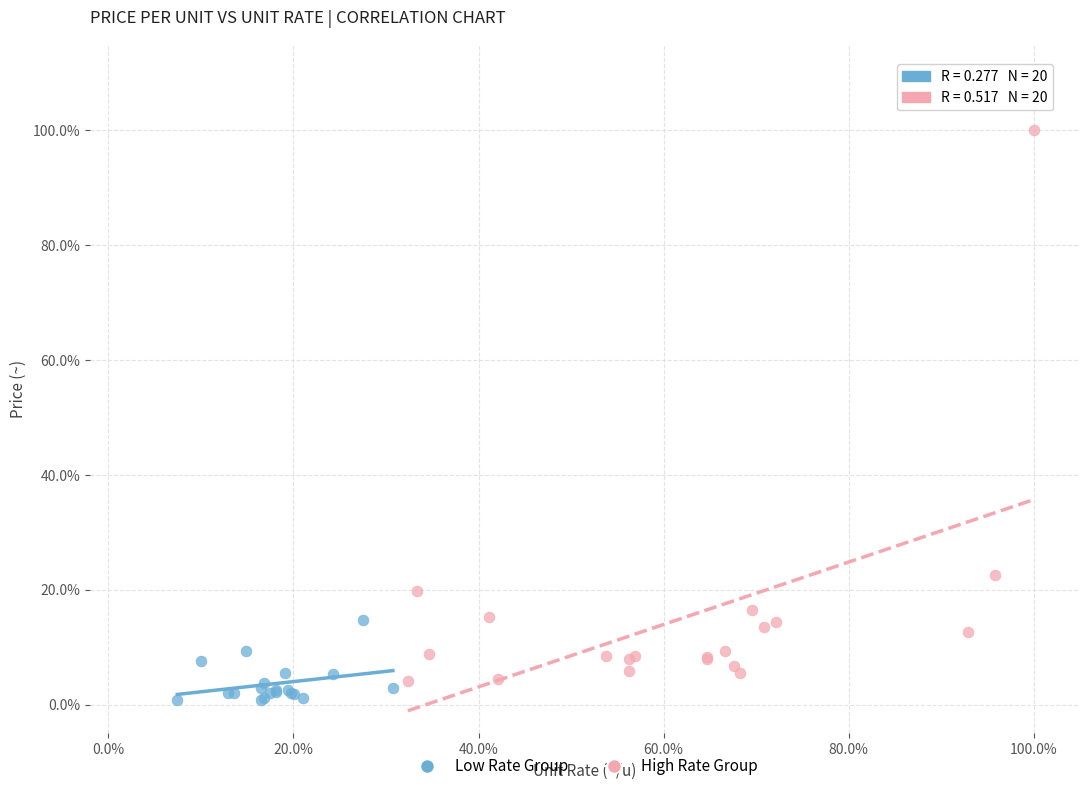

What are all the series names shown in the legend?

Low Rate Group, High Rate Group